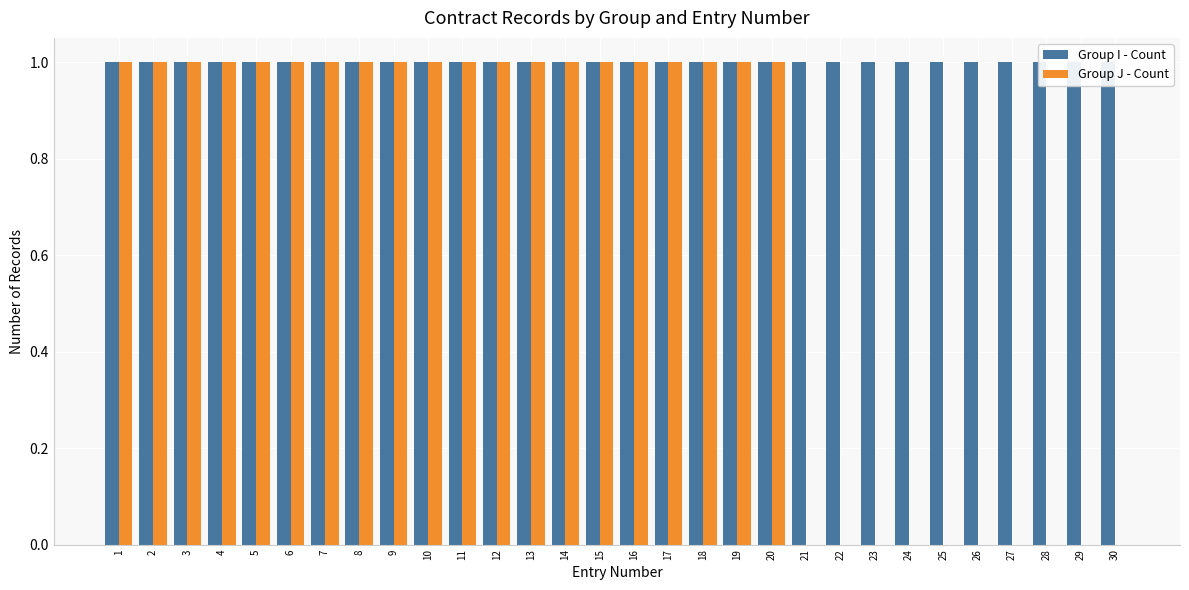

Rank the series by their average value, from lowest to highest.

Group J - Count, Group I - Count